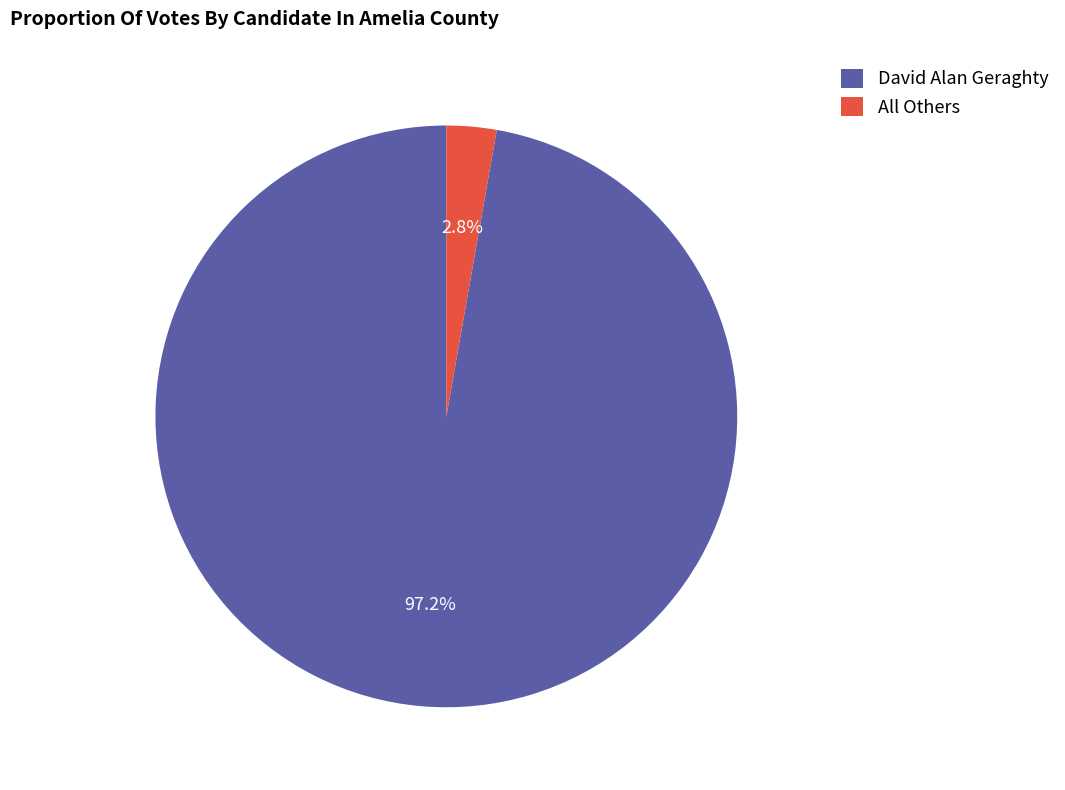

Which slice represents more than half of the pie?

David Alan Geraghty